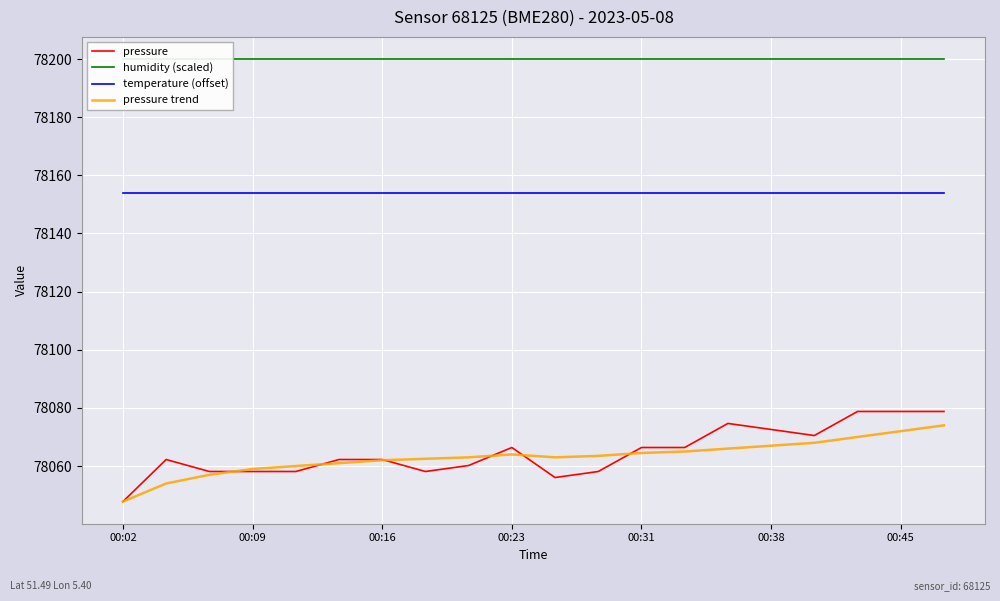

What is the minimum value for pressure?

78047.8